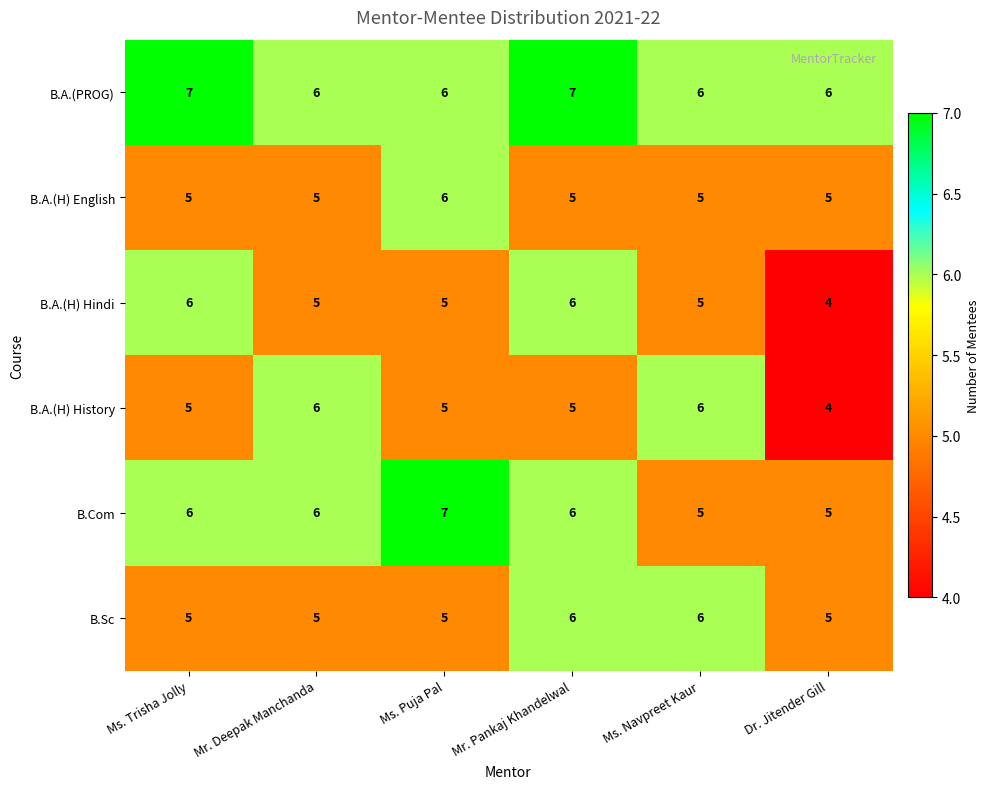

What is the approximate value of B.A.(H) English at Ms. Puja Pal?

6